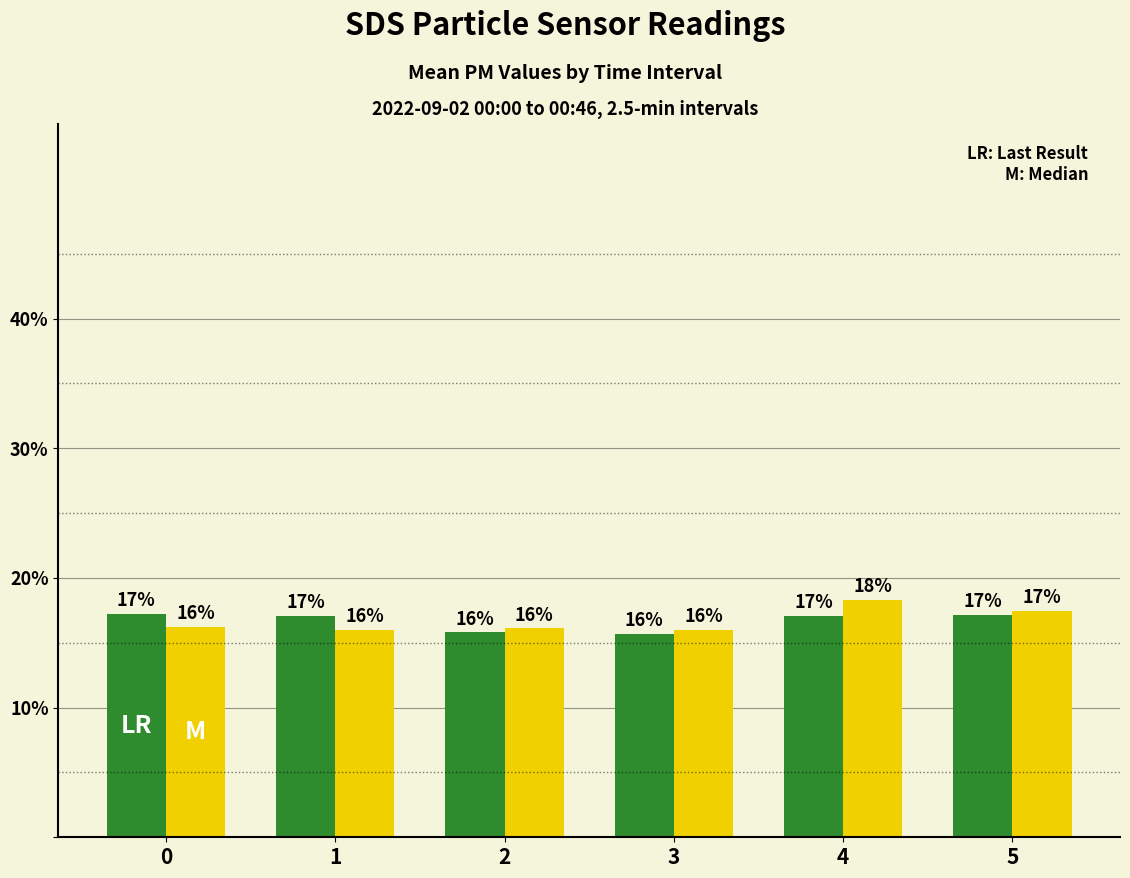

At which category does the chart reach its peak across all series?

4